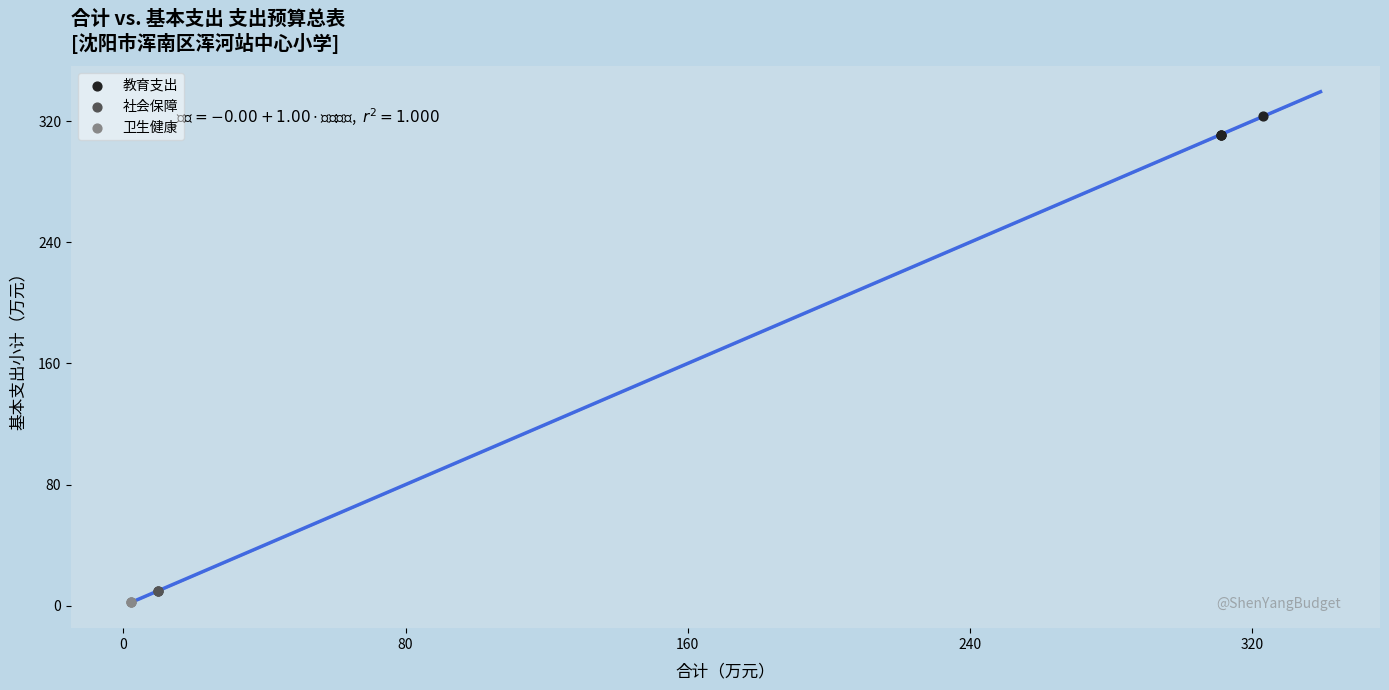

Which series reaches the maximum Y coordinate?

教育支出